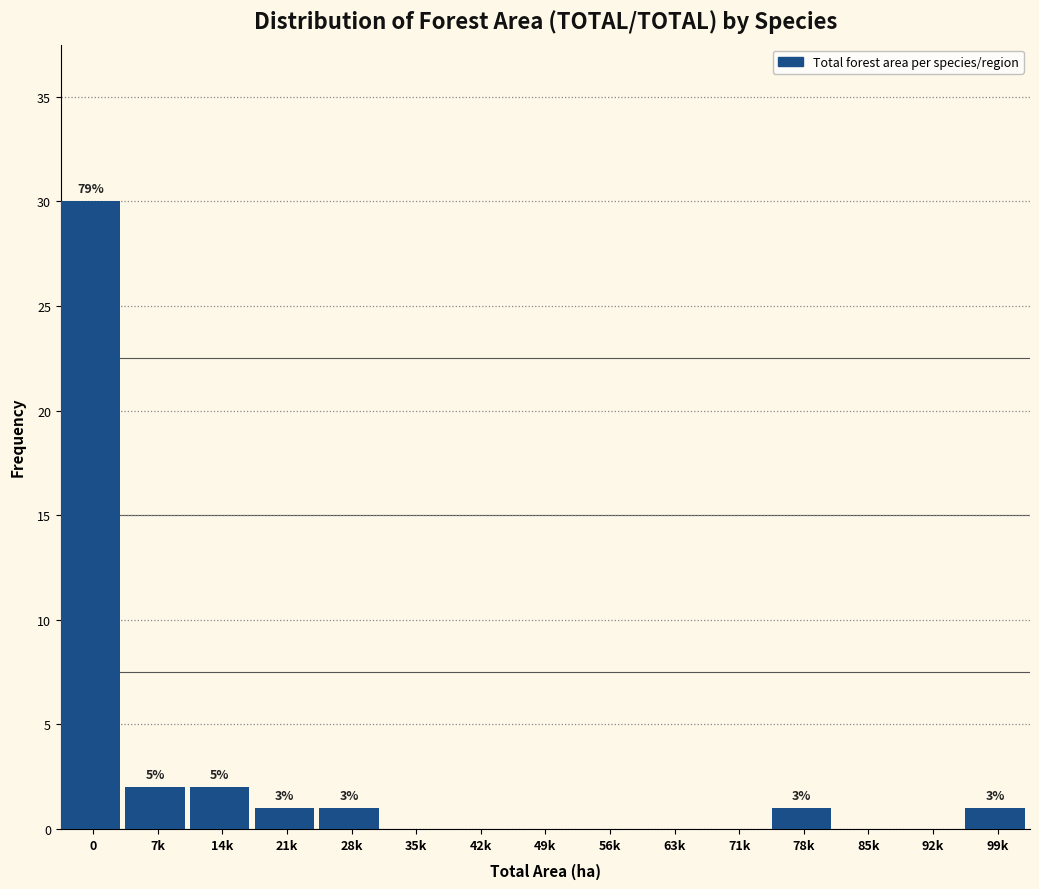

Reading left to right, transcribe all the data shown in this chart.

0=30	7k=2	14k=2	21k=1	28k=1	35k=0	42k=0	49k=0	56k=0	63k=0	71k=0	78k=1	85k=0	92k=0	99k=1